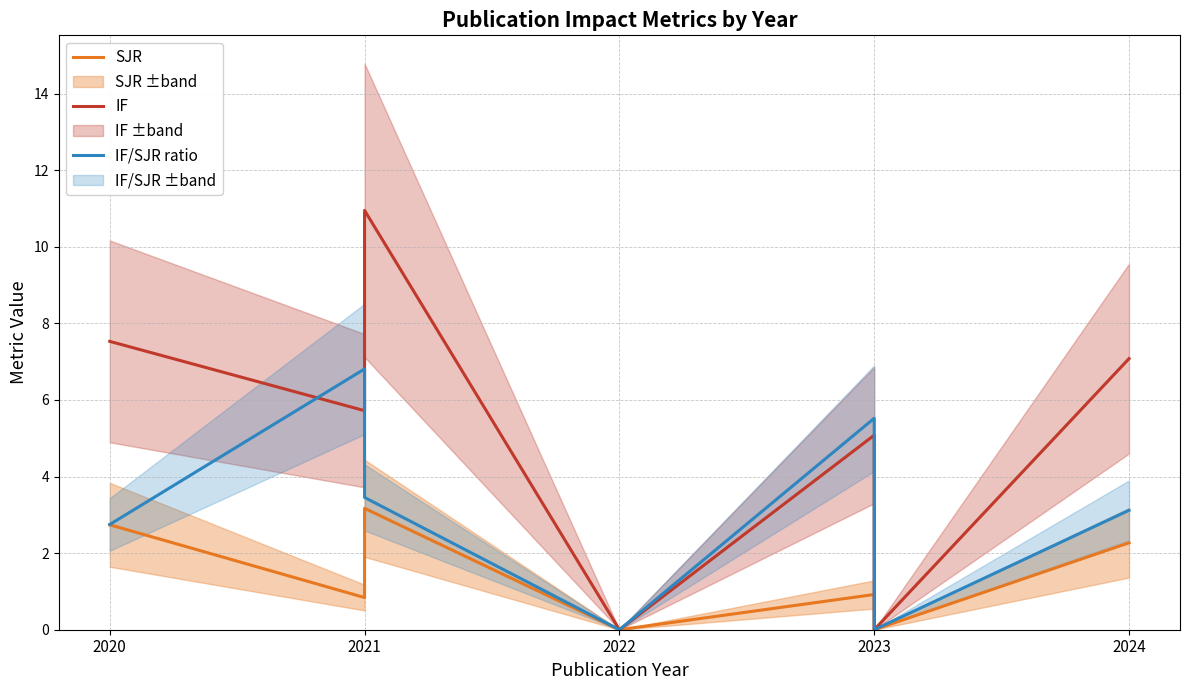

What are all the series names shown in the legend?

SJR, IF, IF/SJR ratio